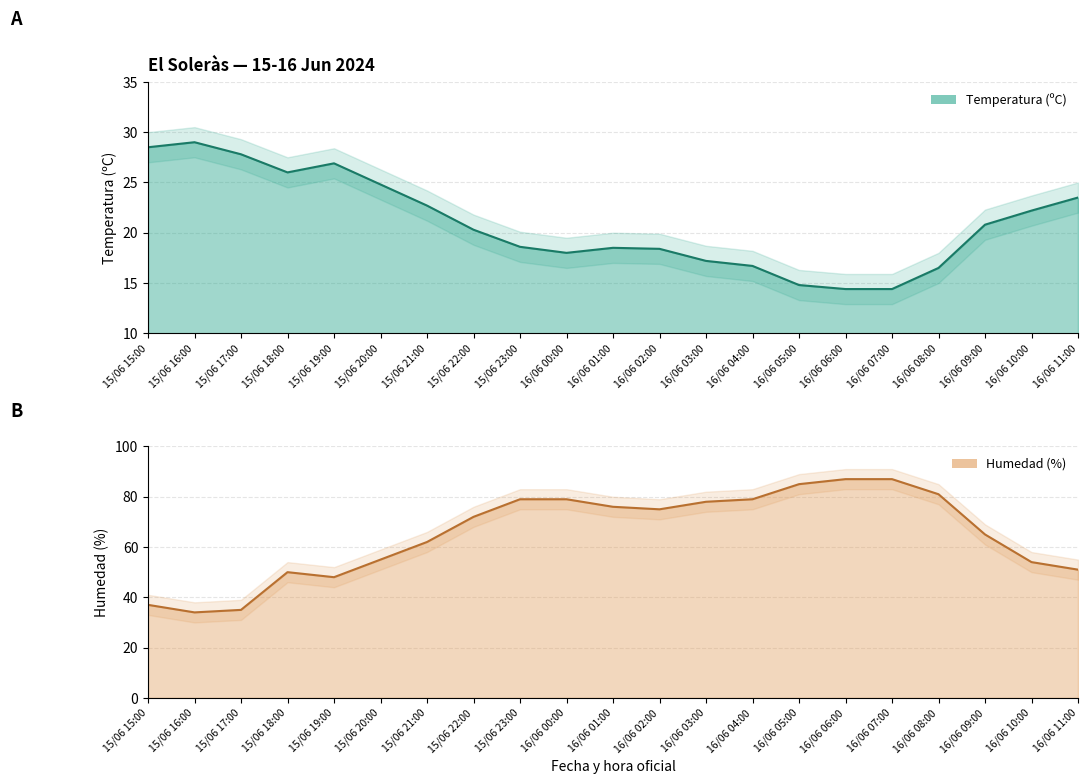

Which series has the widest spread of values?

Humedad (%)